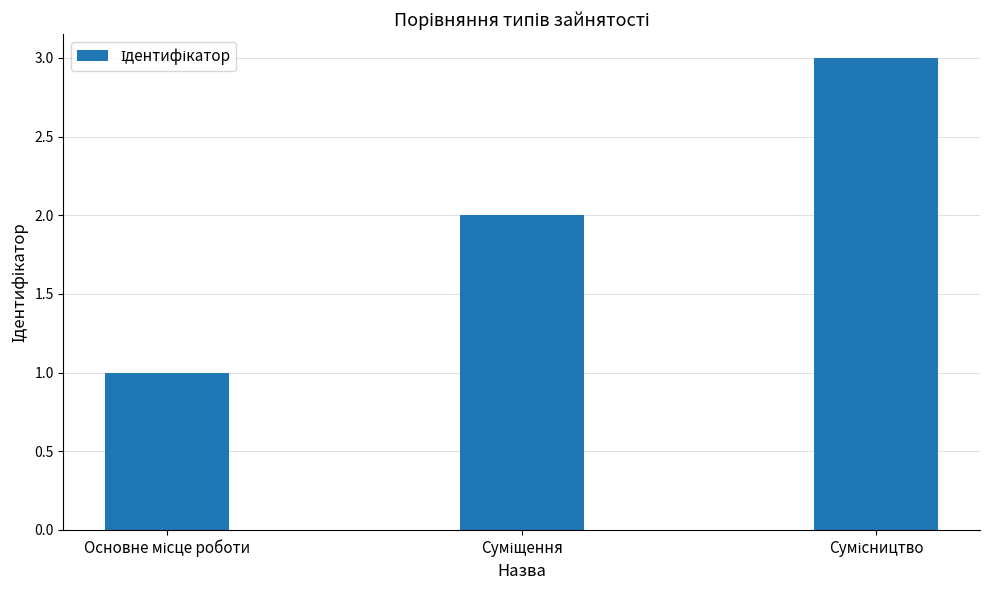

What is the maximum value shown in the chart?

3